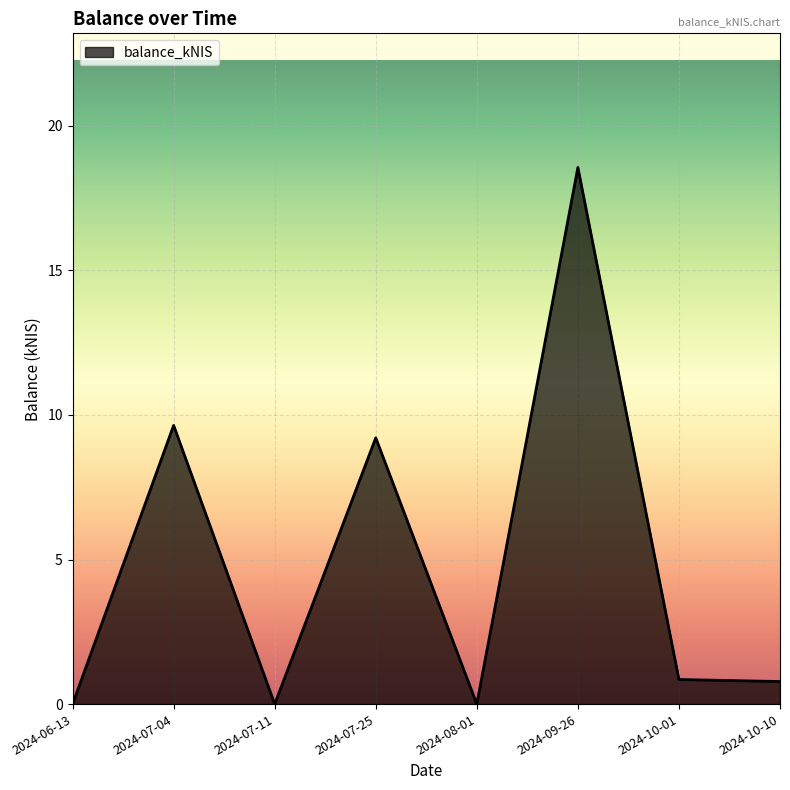

What is the maximum value shown in the chart?

18.6